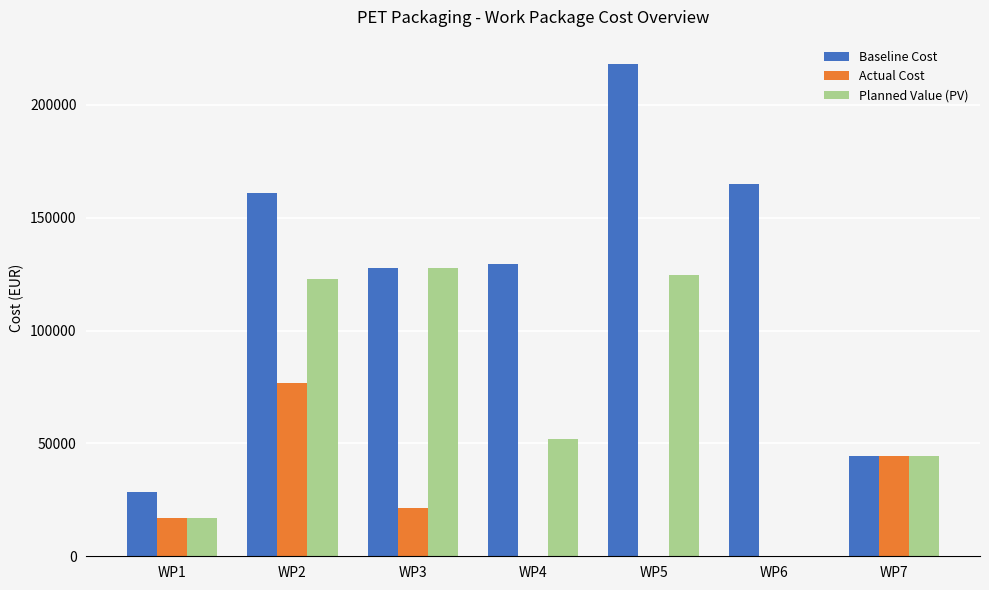

Where does the Actual Cost series first go above 17012?

WP1